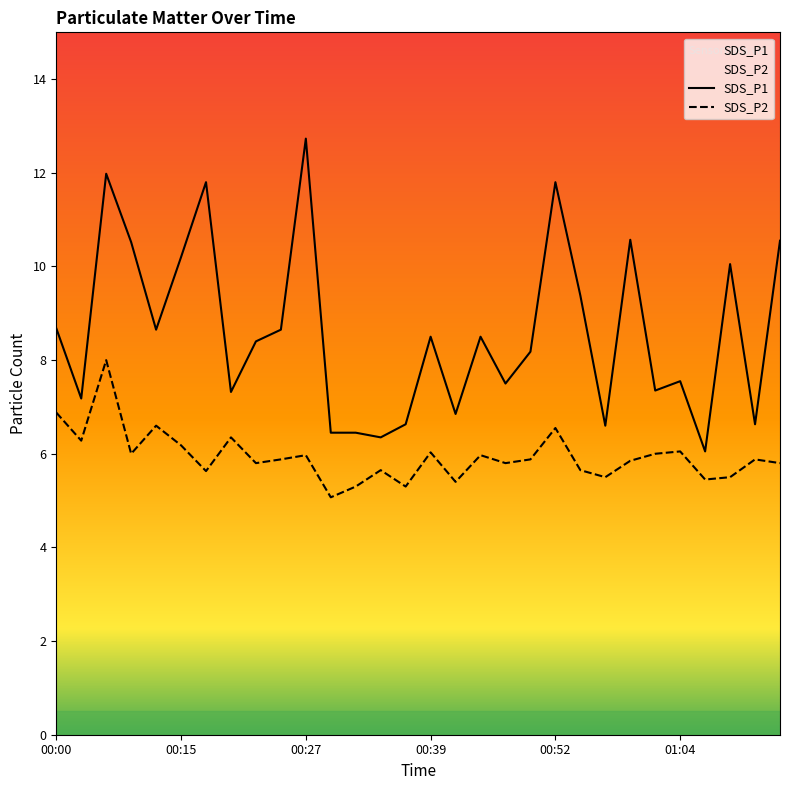

The value of SDS_P2 at 00:05 is 8.0. True or false?

True